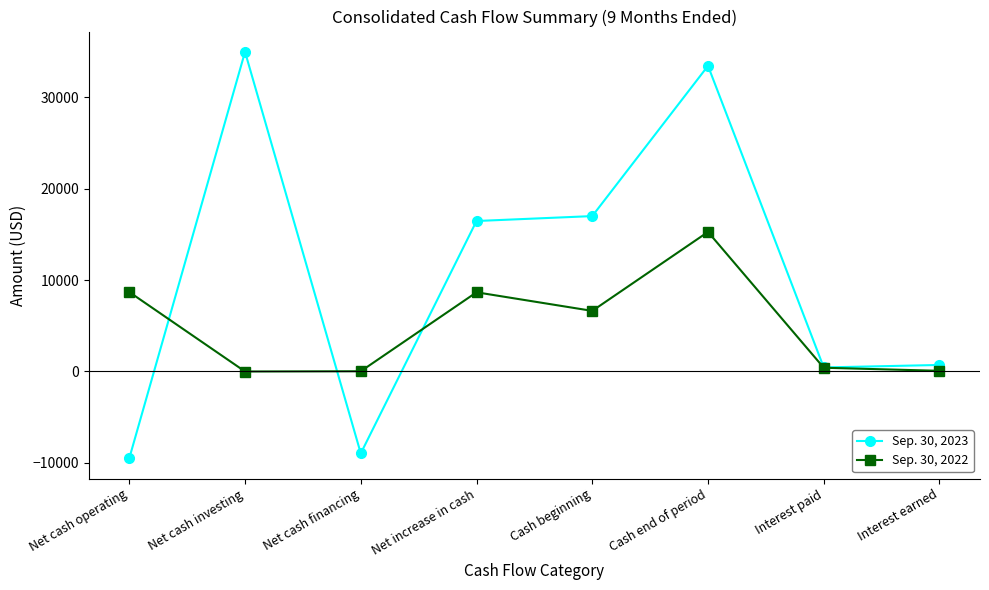

Which series has the largest range (max minus min)?

Sep. 30, 2023